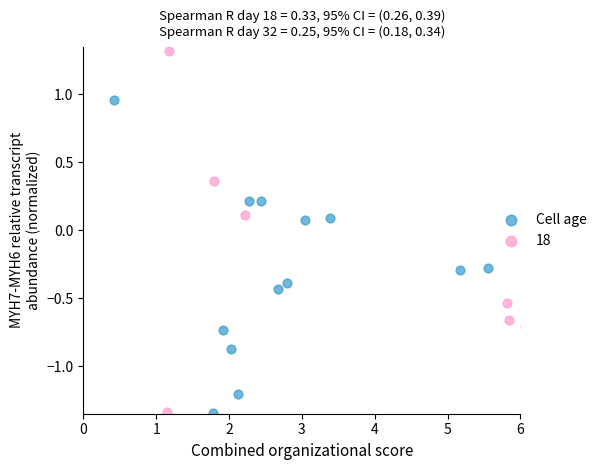

Which series contains the highest Y value?

18